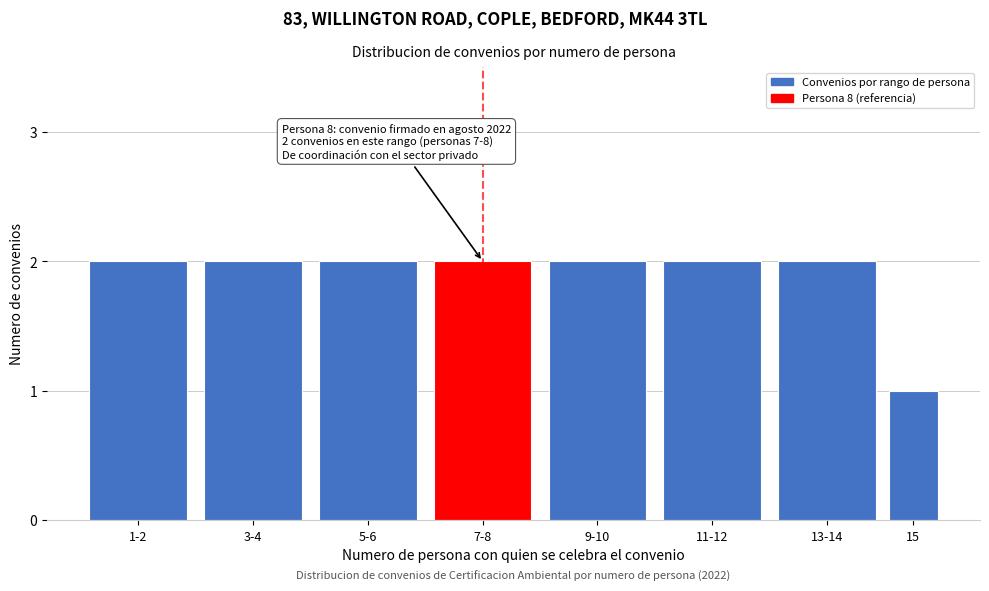

Reading right to left, extract all data points from this chart.

15=1	13-14=2	11-12=2	9-10=2	7-8=2	5-6=2	3-4=2	1-2=2